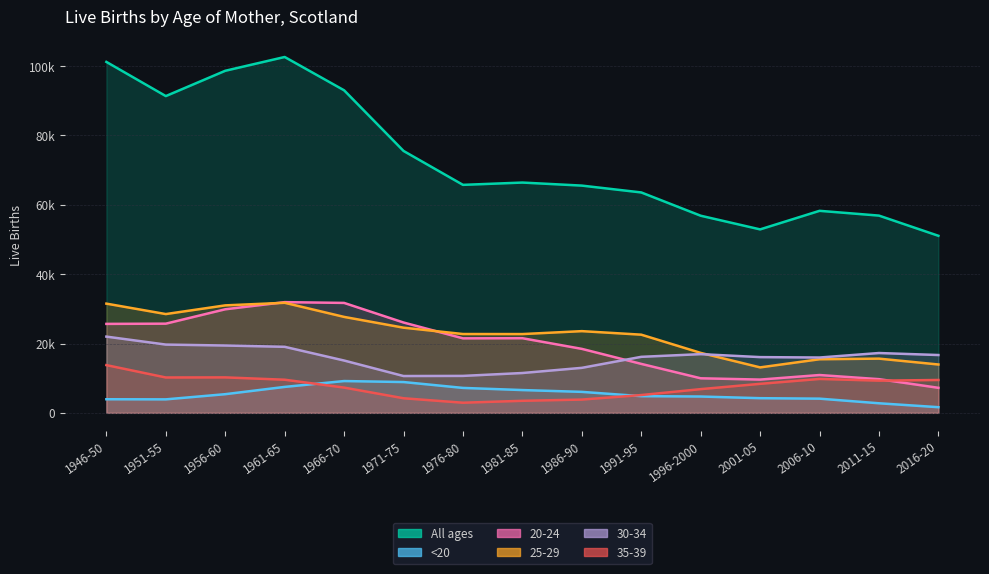

Reading left to right, what are all the values shown in this chart?

All ages: 101222.0	91366.0	98663.0	102642.0	93033.0	75541.0	65758.0	66422.0	65544.0	63571.4	56856.0	52914.4	58269.8	56890.8	51066.0
<20: 3921.0	3888.0	5381.0	7480.0	9170.0	8884.0	7191.0	6571.0	6050.0	4812.4	4707.0	4227.4	4091.6	2759.2	1631.0
20-24: 25658.0	25723.0	29870.0	31931.0	31707.0	26055.0	21489.0	21526.0	18452.0	14120.2	9967.8	9594.4	10906.6	9714.8	7219.0
25-29: 31500.0	28491.0	30997.0	31746.0	27672.0	24563.0	22733.0	22720.0	23565.0	22547.6	17291.4	13108.4	15459.0	15636.2	13945.0
30-34: 21987.0	19690.0	19419.0	19044.0	15089.0	10618.0	10655.0	11488.0	12978.0	16155.0	16931.0	16075.2	15957.8	17252.4	16676.0
35-39: 13764.0	10198.0	10226.0	9554.0	7284.0	4207.0	2920.0	3473.0	3827.0	5132.0	6837.6	8365.8	9777.8	9286.4	9475.0